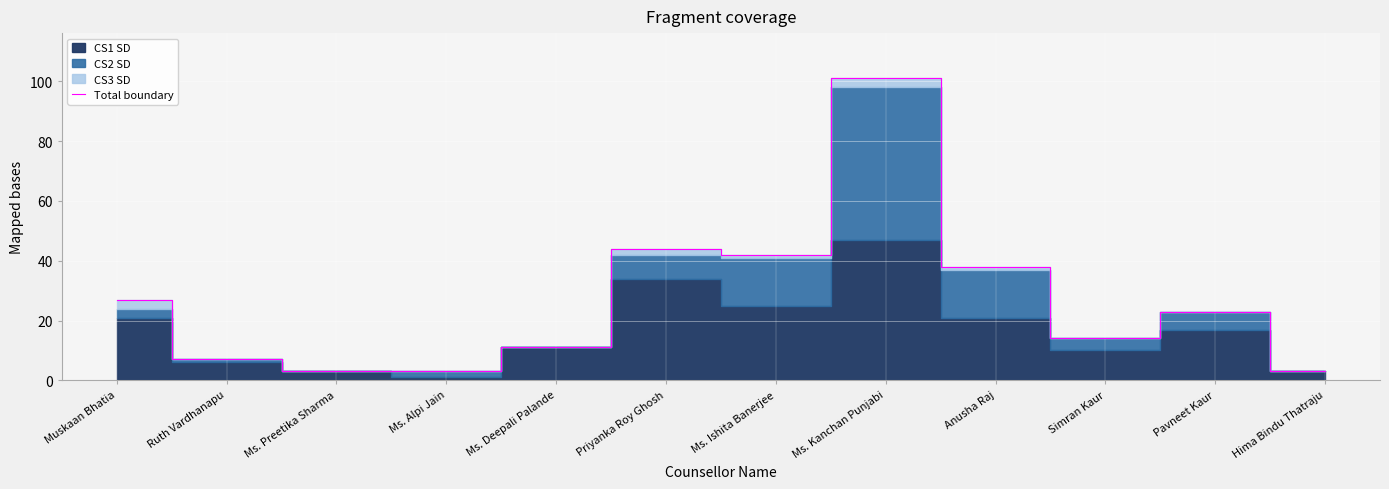

At which category does the chart reach its peak across all series?

Ms. Kanchan Punjabi